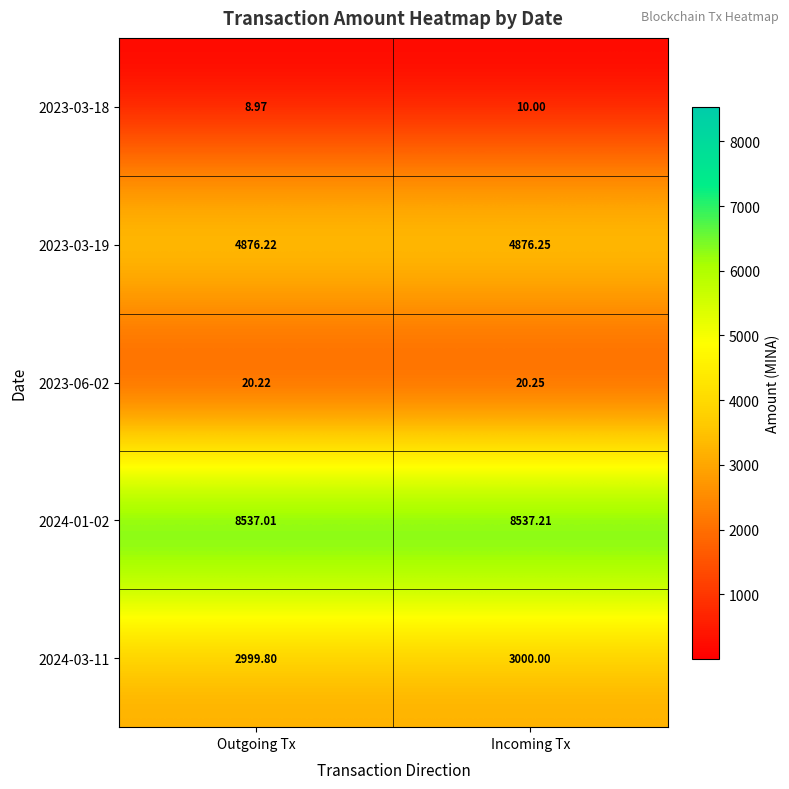

At which label is 2024-01-02 closest to 8537?

Outgoing Tx